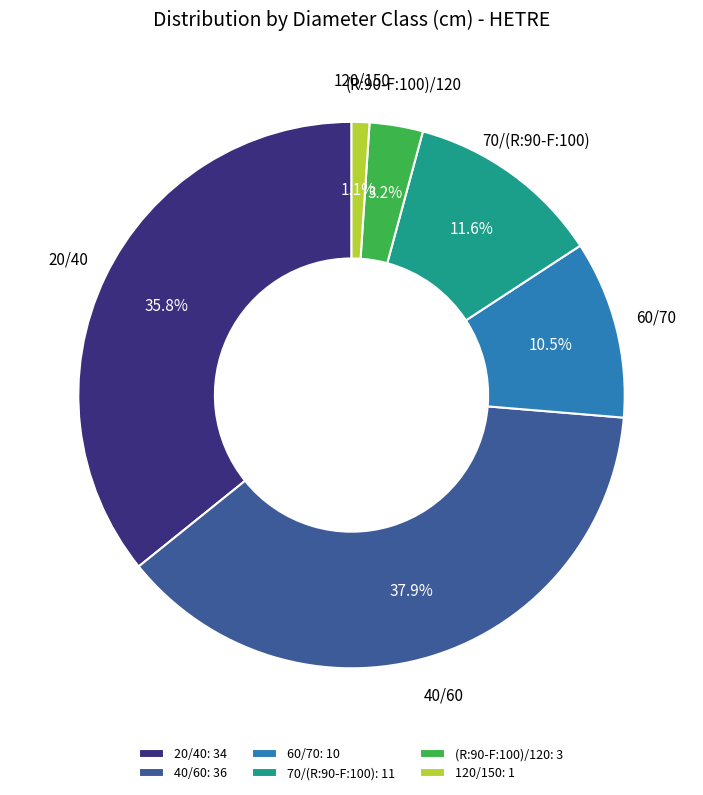

How many segments does this pie chart have?

6